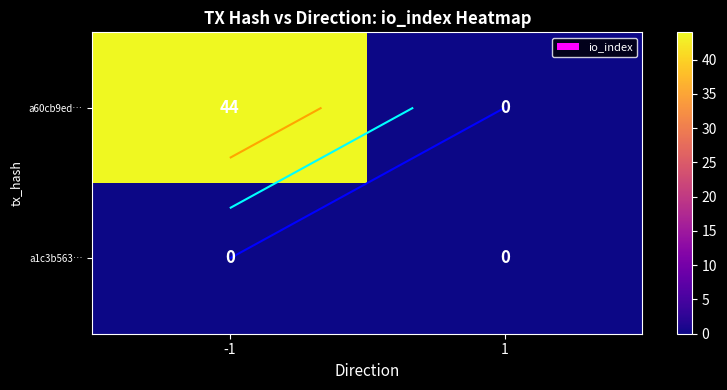

Which category has the lowest value in the a1c3b563… series?

-1